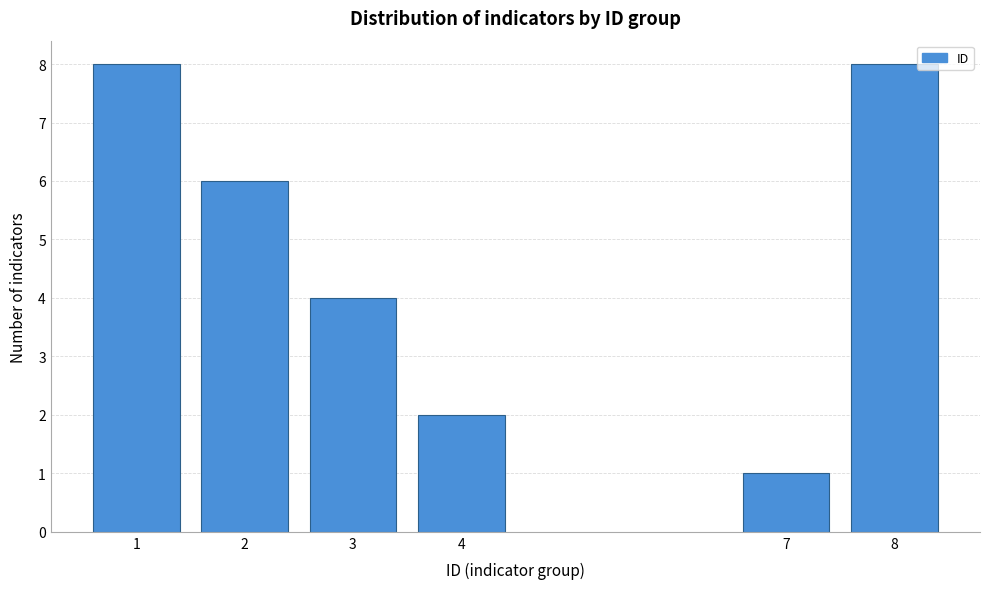

Reading left to right, transcribe all the data shown in this chart.

1=8	2=6	3=4	4=2	7=1	8=8